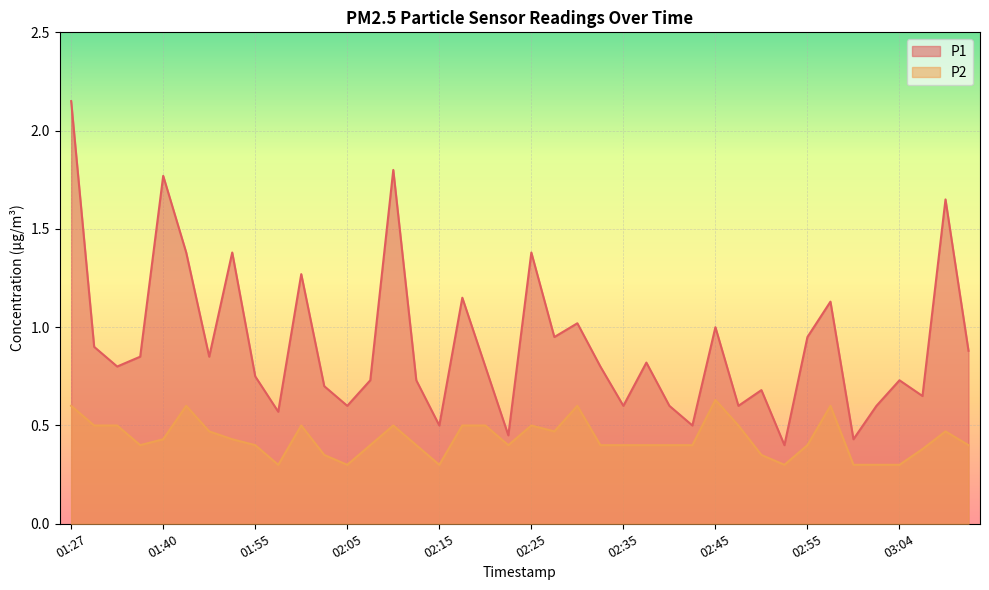

List the labels in order of P2 value, largest first.

02:45, 01:27, 01:43, 02:30, 02:57, 01:29, 01:35, 02:00, 02:10, 02:18, 02:20, 02:25, 02:47, 01:50, 02:27, 03:09, 01:40, 01:53, 01:37, 01:55, 02:08, 02:13, 02:22, 02:32, 02:35, 02:37, 02:40, 02:42, 02:55, 03:12, 03:07, 02:03, 02:50, 01:58, 02:05, 02:15, 02:52, 02:59, 03:02, 03:04